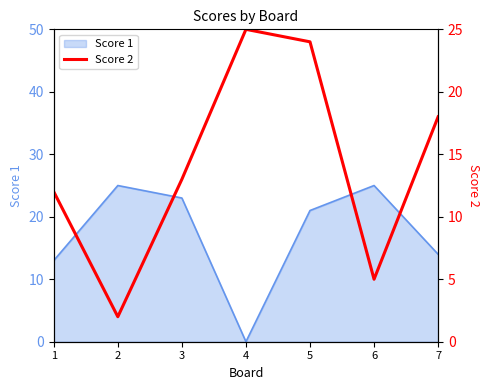

The value of Score 1 at 1 is 13. True or false?

True